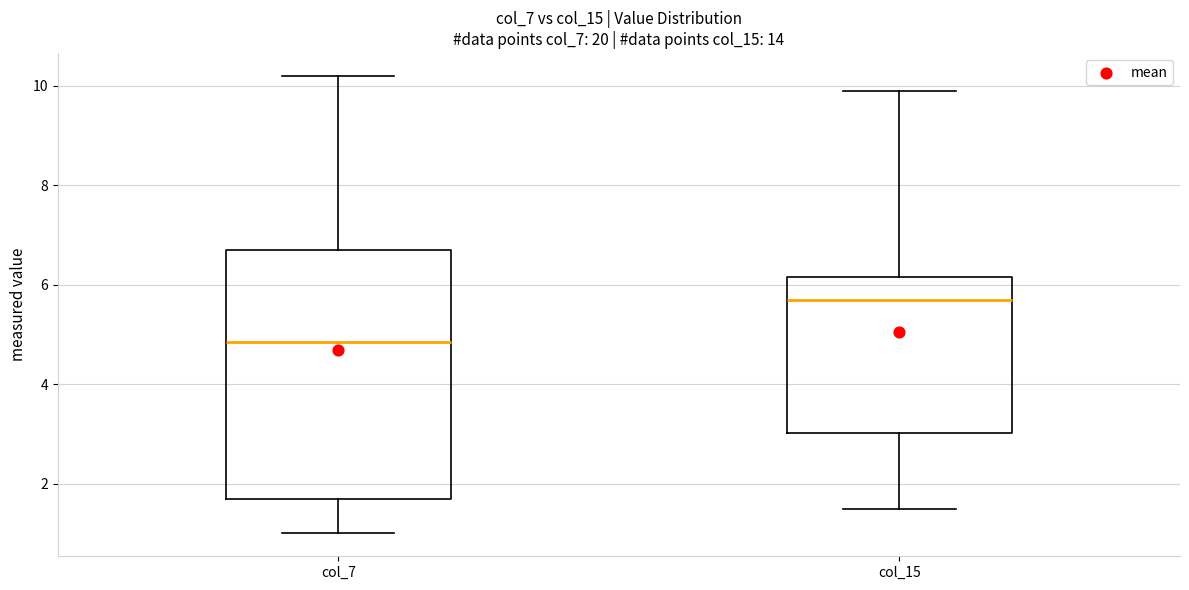

Comparing the boxes themselves (not the whiskers), which one is the tallest?

col_7